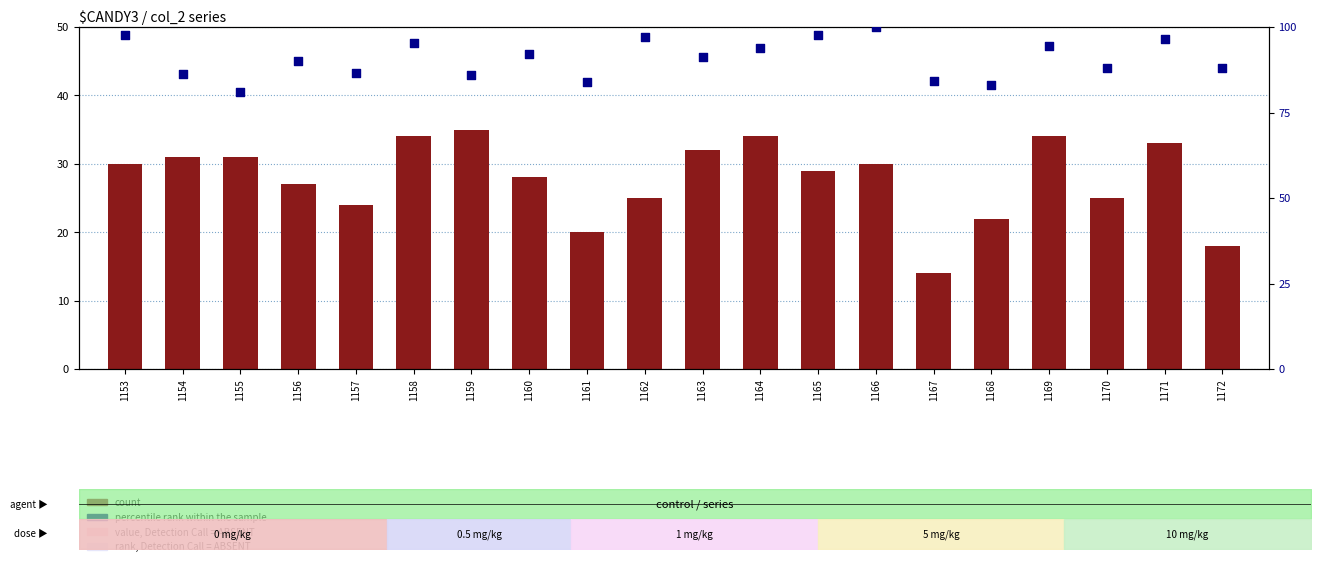

Which series reaches the maximum Y coordinate?

percentile rank within the sample